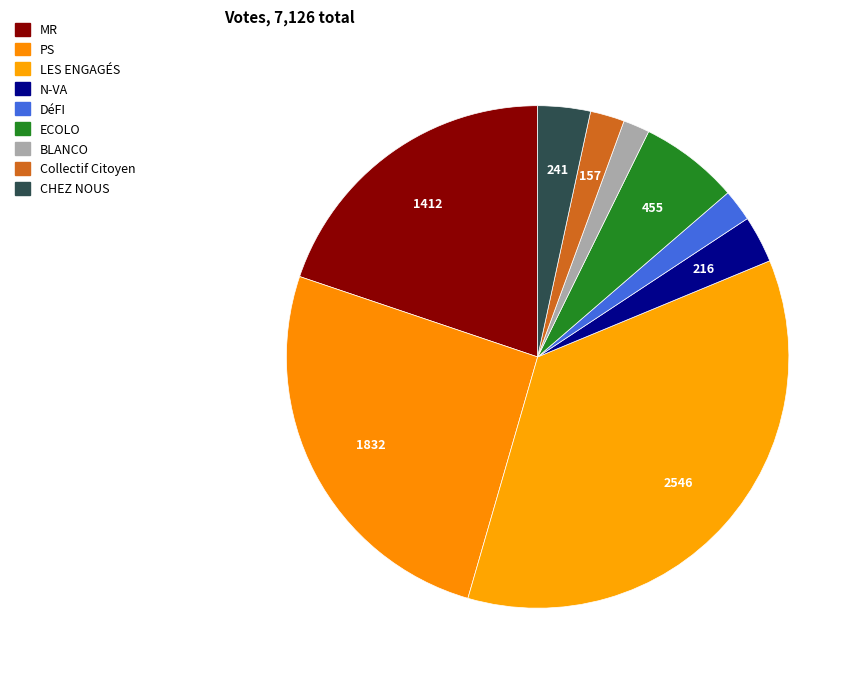

Which slice is the largest?

LES ENGAGÉS